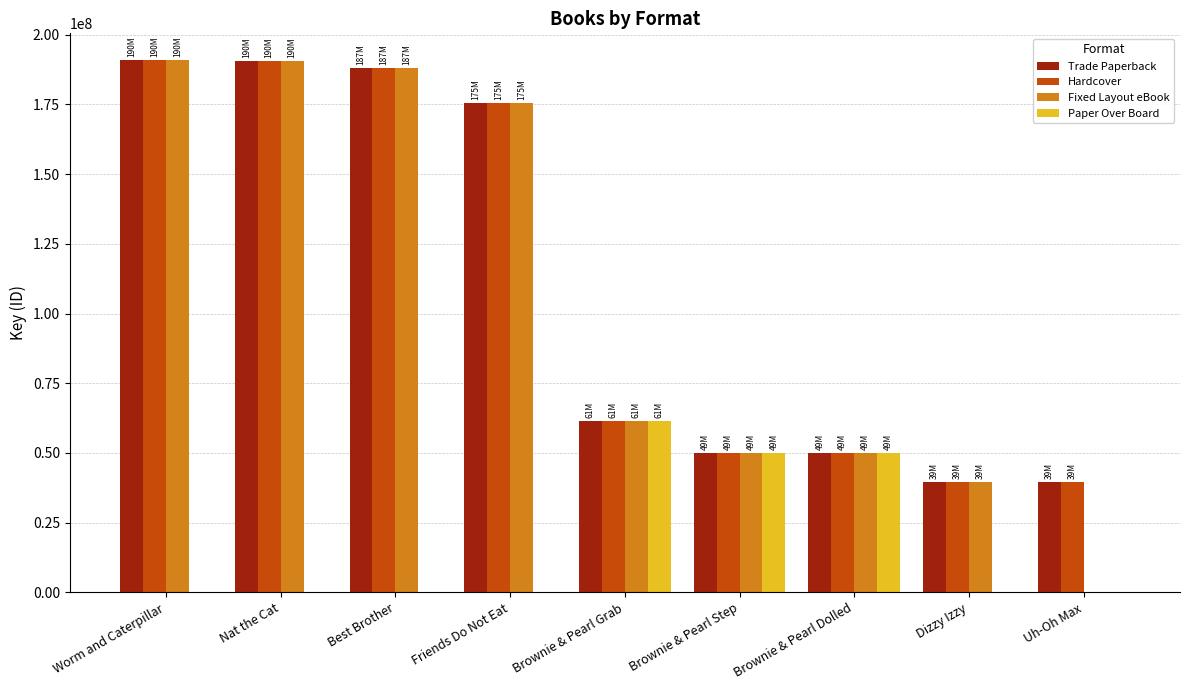

Is the value of Paper Over Board at Best Brother greater than the value of Fixed Layout eBook at Worm and Caterpillar?

No